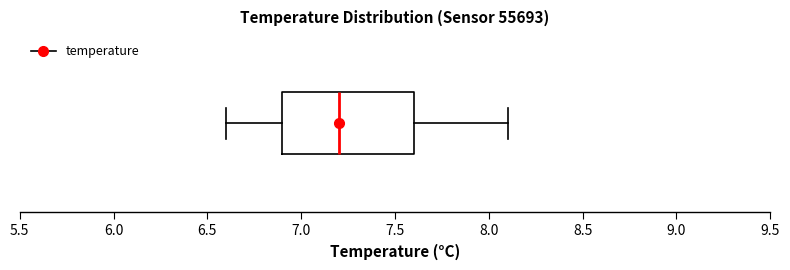

Read this box plot against the x-axis: the position of the median line, the range covered by the box, and the ends of both whiskers. The values are not printed on the chart, so give them approximately, as read against the axis.

median 7.2, box 6.9 to 7.6, whiskers 6.6 to 8.1